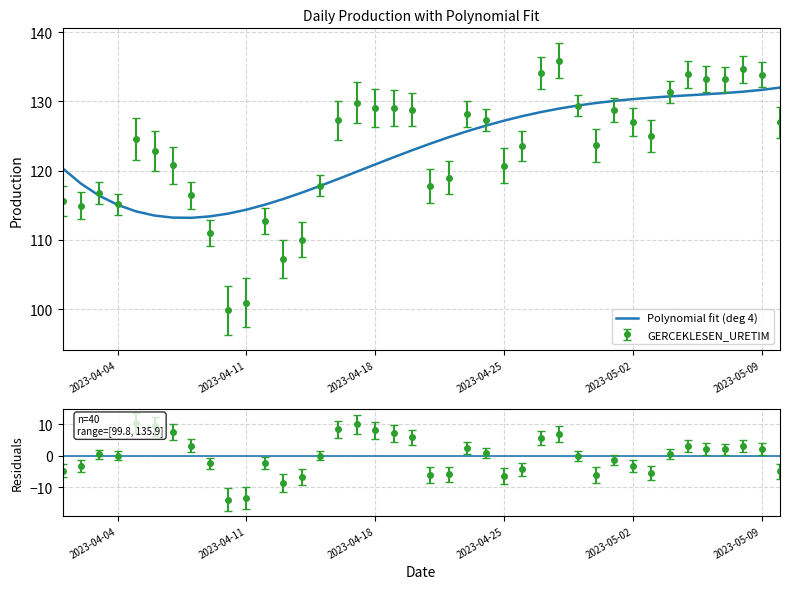

List the labels in order of value, smallest first.

2023-04-10, 2023-04-11, 2023-04-13, 2023-04-14, 2023-04-09, 2023-04-12, 2023-04-02, 2023-04-04, 2023-04-01, 2023-04-08, 2023-04-03, 2023-04-21, 2023-04-15, 2023-04-22, 2023-04-25, 2023-04-07, 2023-04-06, 2023-04-26, 2023-04-30, 2023-04-05, 2023-05-03, 2023-05-10, 2023-05-02, 2023-04-16, 2023-04-24, 2023-04-23, 2023-05-01, 2023-04-20, 2023-04-18, 2023-04-19, 2023-04-29, 2023-04-17, 2023-05-04, 2023-05-07, 2023-05-06, 2023-05-09, 2023-05-05, 2023-04-27, 2023-05-08, 2023-04-28